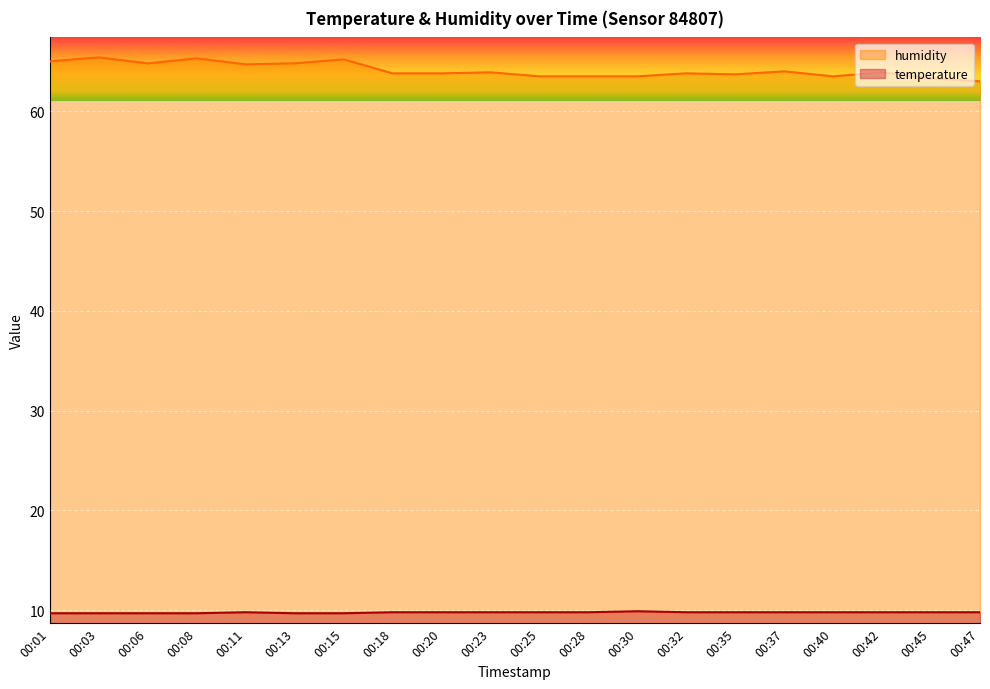

What is the sum of all humidity values?

1282.4